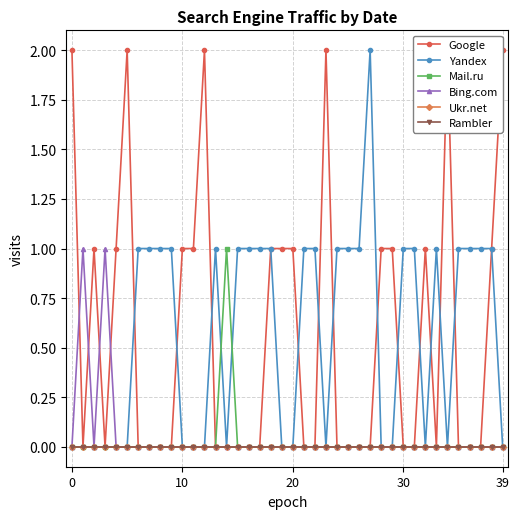

Is it true that Google equals 1 at 33?

False